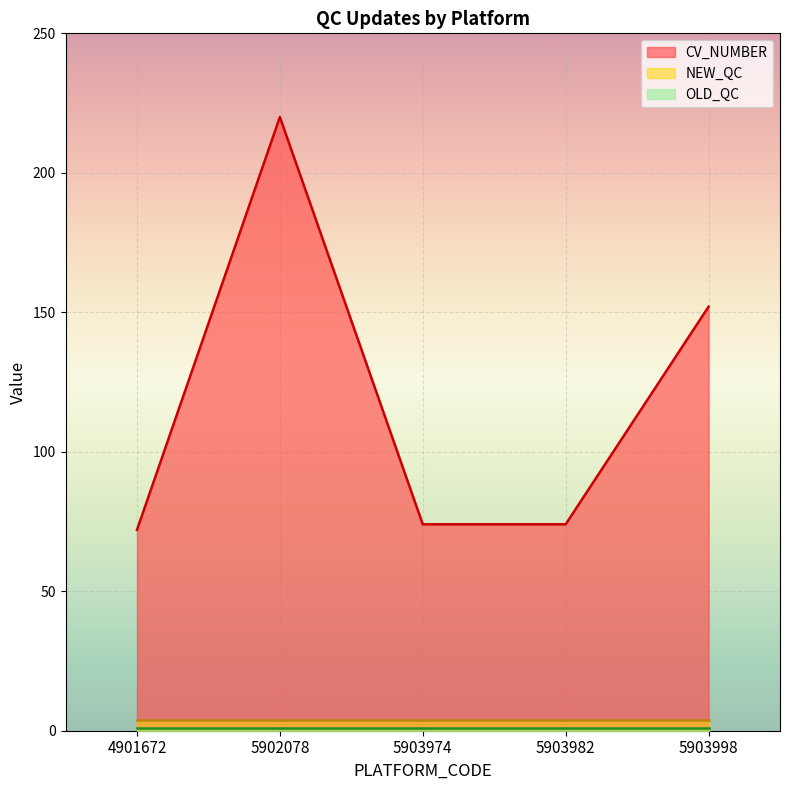

Which category has the lowest value in the NEW_QC series?

4901672